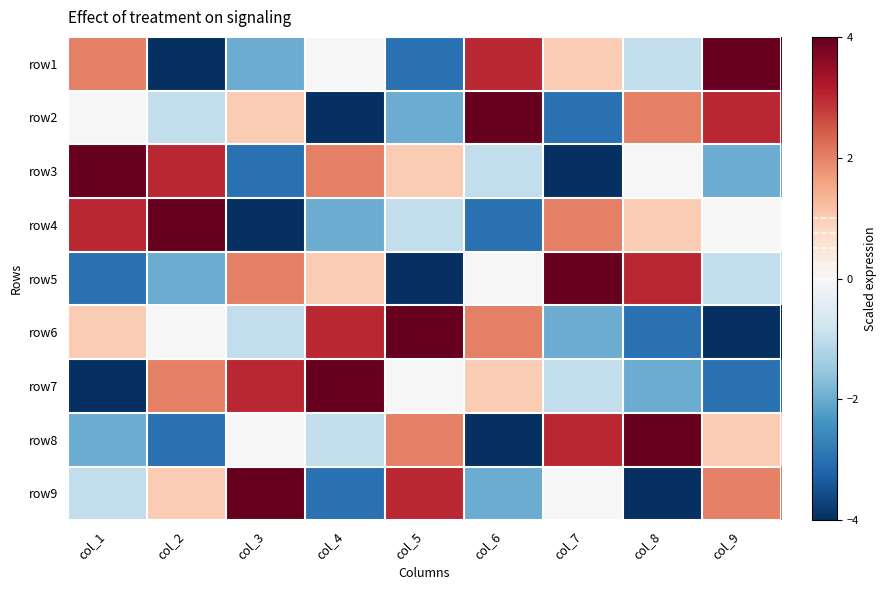

Reading left to right, what are all the values shown in this chart?

row1: col_1=2	col_2=-4	col_3=-2	col_4=0	col_5=-3	col_6=3	col_7=1	col_8=-1	col_9=4
row2: col_1=0	col_2=-1	col_3=1	col_4=-4	col_5=-2	col_6=4	col_7=-3	col_8=2	col_9=3
row3: col_1=4	col_2=3	col_3=-3	col_4=2	col_5=1	col_6=-1	col_7=-4	col_8=0	col_9=-2
row4: col_1=3	col_2=4	col_3=-4	col_4=-2	col_5=-1	col_6=-3	col_7=2	col_8=1	col_9=0
row5: col_1=-3	col_2=-2	col_3=2	col_4=1	col_5=-4	col_6=0	col_7=4	col_8=3	col_9=-1
row6: col_1=1	col_2=0	col_3=-1	col_4=3	col_5=4	col_6=2	col_7=-2	col_8=-3	col_9=-4
row7: col_1=-4	col_2=2	col_3=3	col_4=4	col_5=0	col_6=1	col_7=-1	col_8=-2	col_9=-3
row8: col_1=-2	col_2=-3	col_3=0	col_4=-1	col_5=2	col_6=-4	col_7=3	col_8=4	col_9=1
row9: col_1=-1	col_2=1	col_3=4	col_4=-3	col_5=3	col_6=-2	col_7=0	col_8=-4	col_9=2